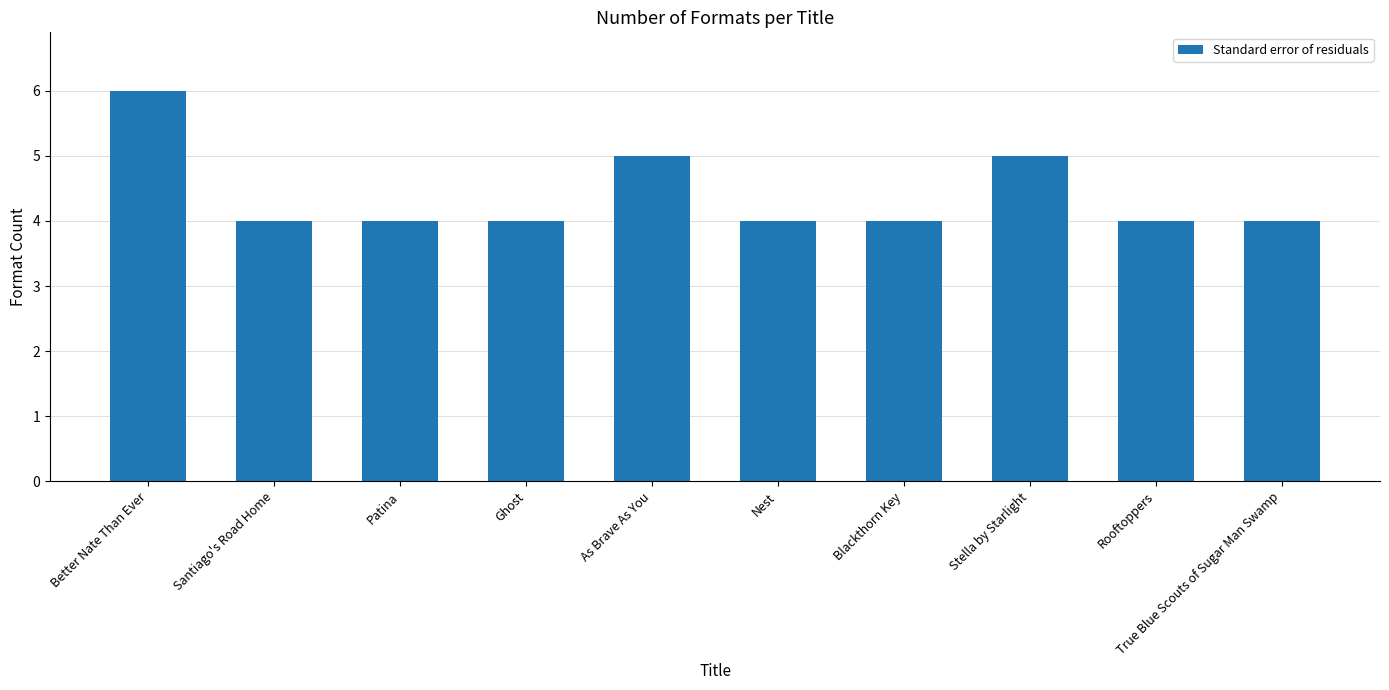

What is the label of the 6th bar from the right?

As Brave As You